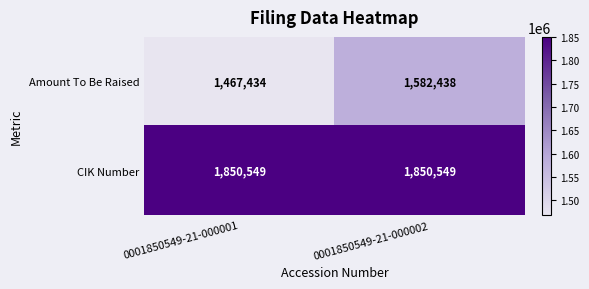

Which series has the widest spread of values?

Amount To Be Raised